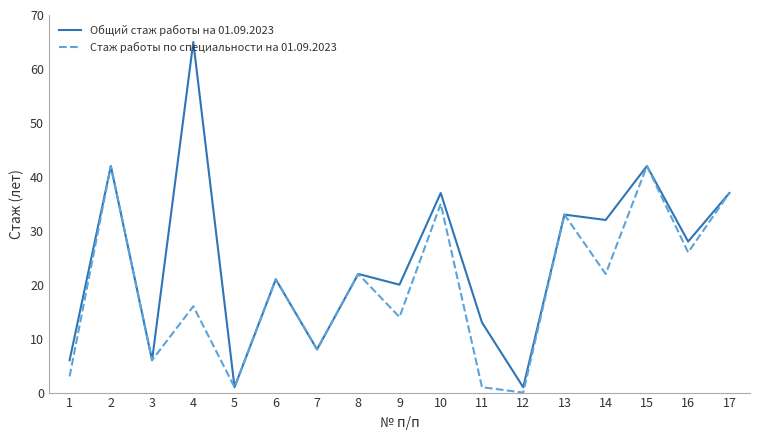

How many values in Стаж работы по специальности на 01.09.2023 are above zero?

16